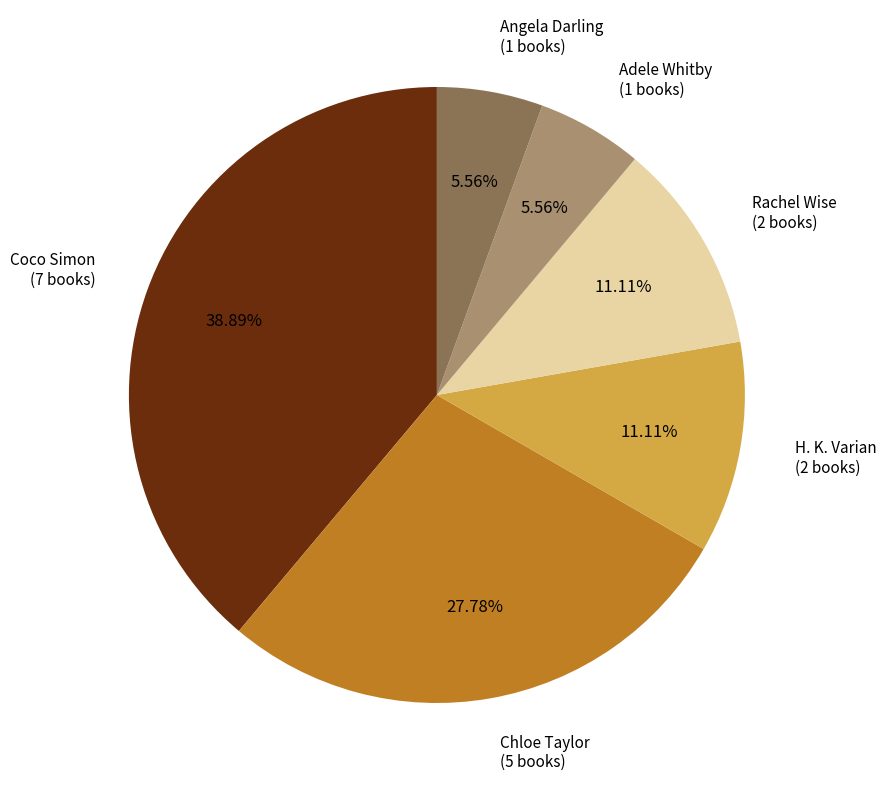

What is the ratio of the value at Chloe Taylor to the value at H. K. Varian?

2.5